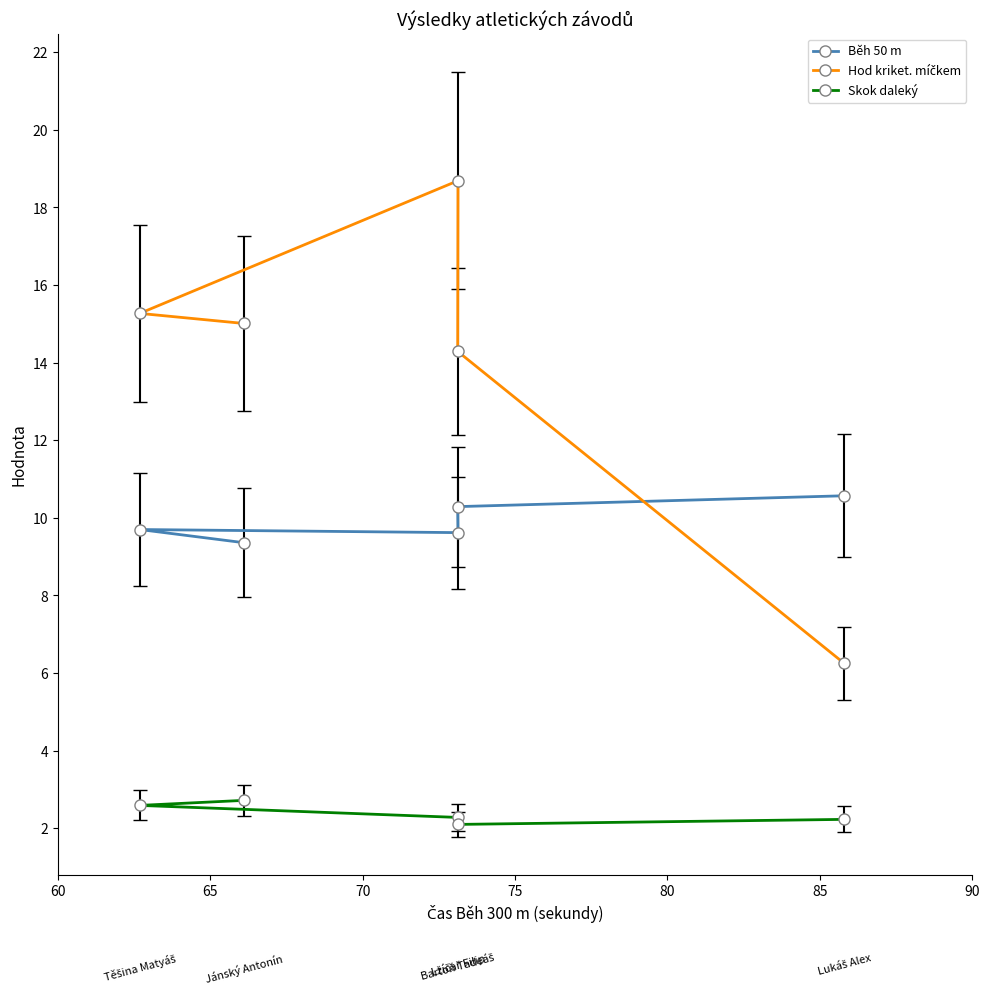

What are all the series names shown in the legend?

Běh 50 m, Hod kriket. míčkem, Skok daleký